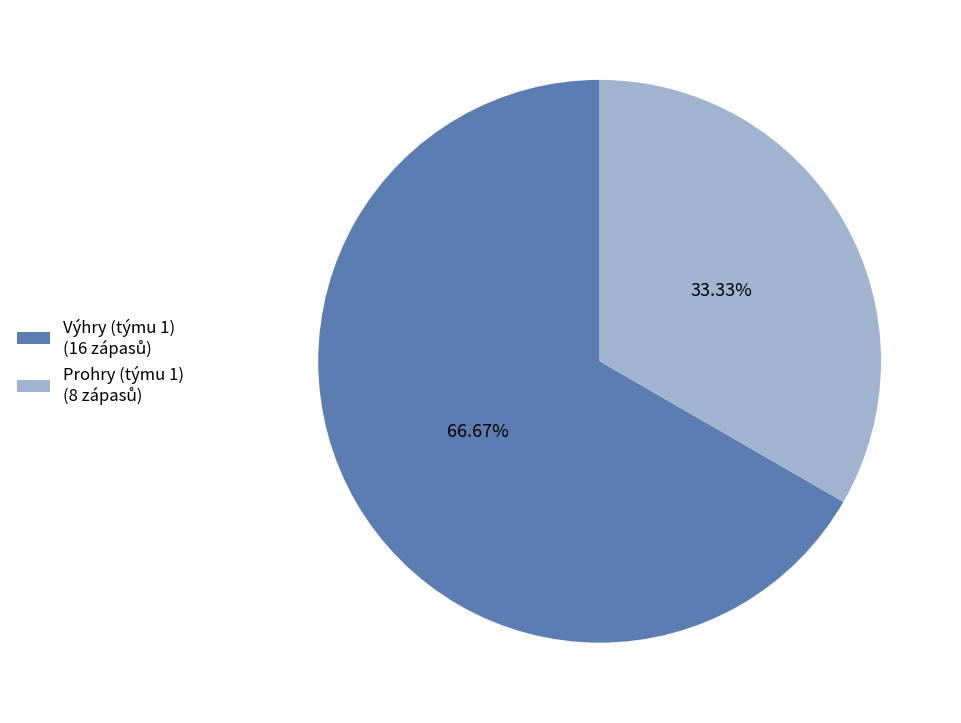

Does any single category account for the majority?

Yes